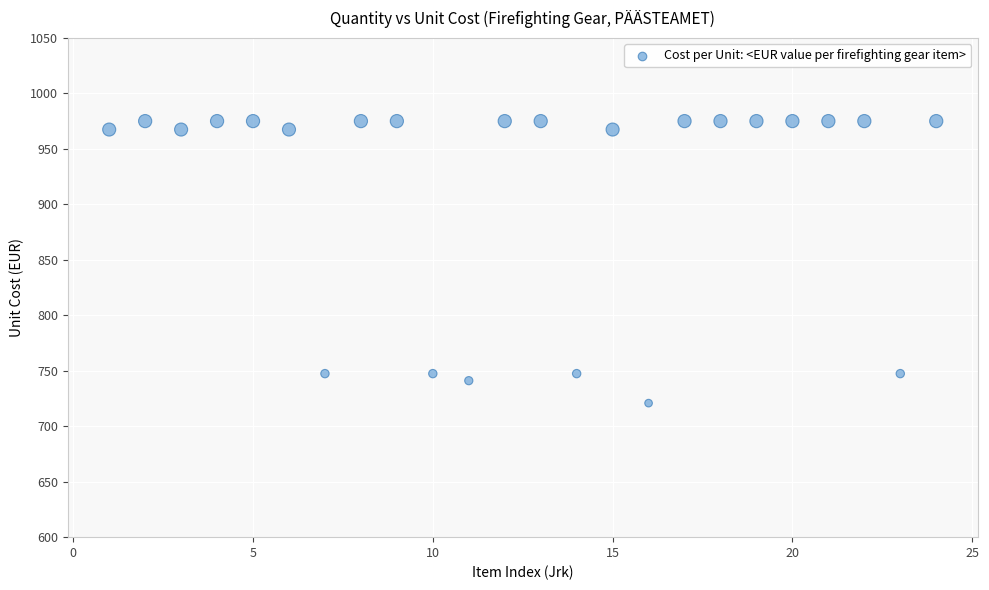

What is the range of Y values (max minus min)?

254.2